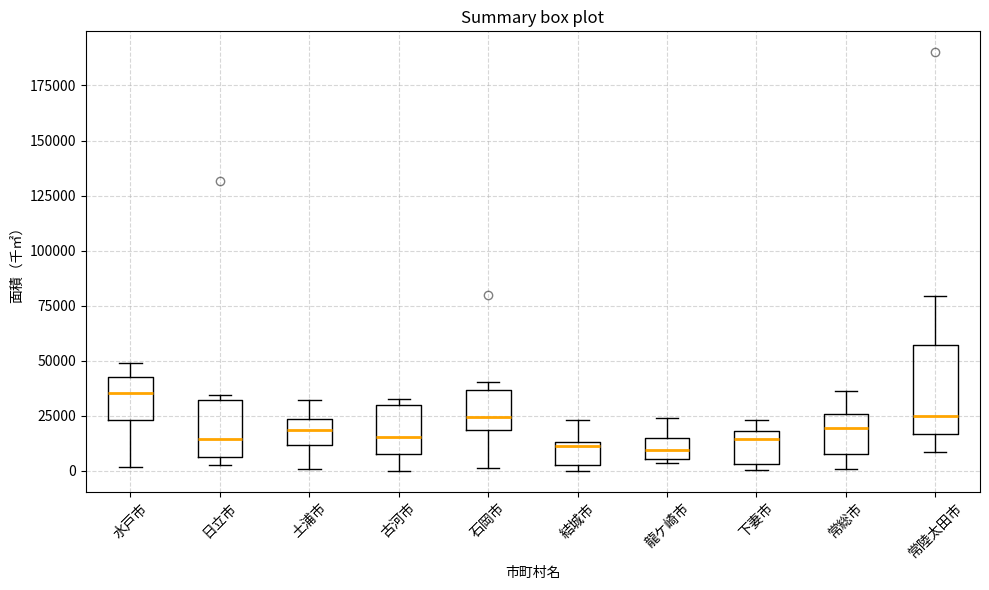

Reading left to right, transcribe this box plot: for each box, give where its median line is, the range the box spans, and where its two whiskers end, as read against the y-axis. The values are not printed on the chart, so give them approximately, as read against the axis.

水戸市: median 35000, box 25000 to 45000, whiskers 0 to 50000
日立市: median 15000, box 5000 to 30000, whiskers 5000 (just below the box's lower edge) to 35000
土浦市: median 20000, box 10000 to 25000, whiskers 0 to 30000
古河市: median 15000, box 10000 to 30000, whiskers 0 to 35000
石岡市: median 25000, box 20000 to 35000, whiskers 0 to 40000
結城市: median 10000, box 5000 to 15000, whiskers 0 to 25000
龍ケ崎市: median 10000, box 5000 to 15000, whiskers 5000 (just below the box's lower edge) to 25000
下妻市: median 15000, box 5000 to 20000, whiskers 0 to 25000
常総市: median 20000, box 5000 to 25000, whiskers 0 to 35000
常陸太田市: median 25000, box 15000 to 55000, whiskers 10000 to 80000